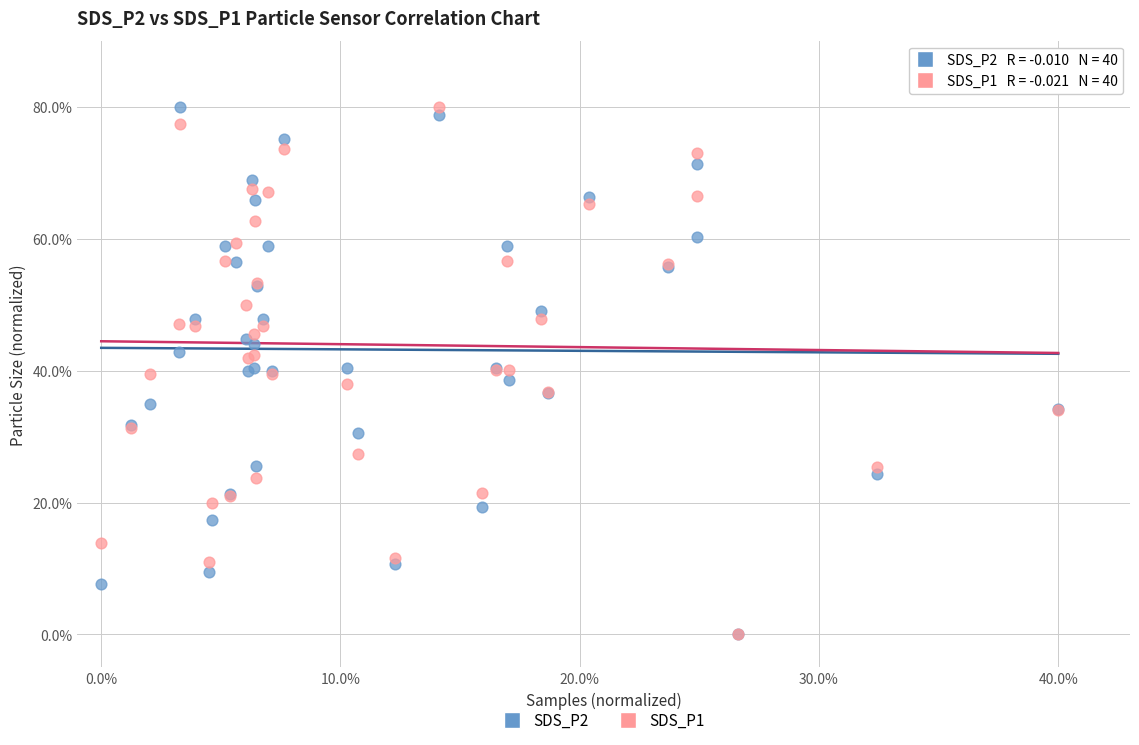

What are all the series names shown in the legend?

SDS_P2, SDS_P1